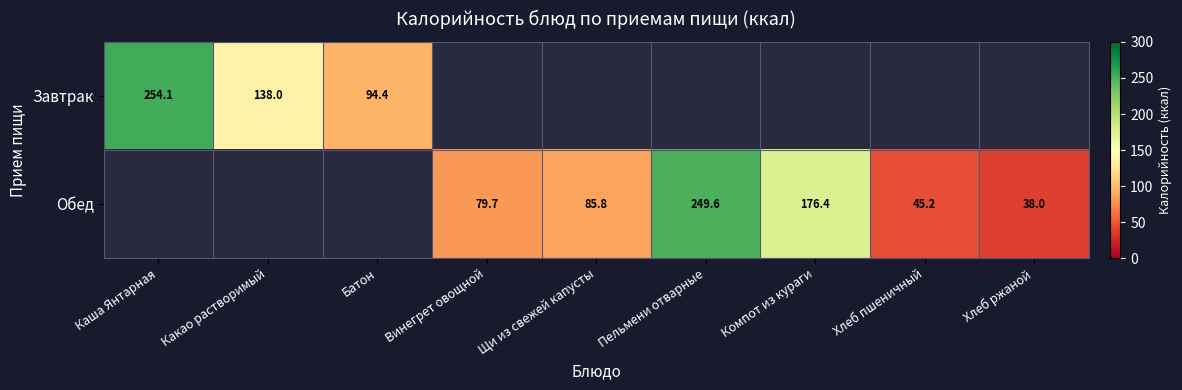

Is it true that Обед equals 120.0 at Винегрет овощной?

False